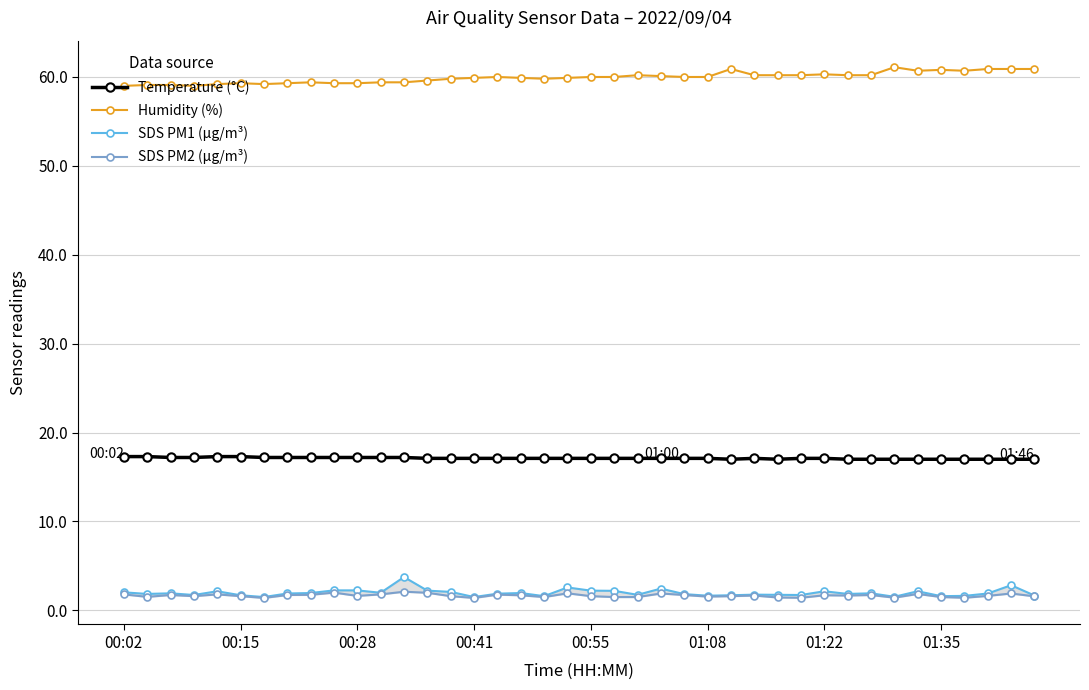

What is the maximum value for Humidity (%)?

61.1